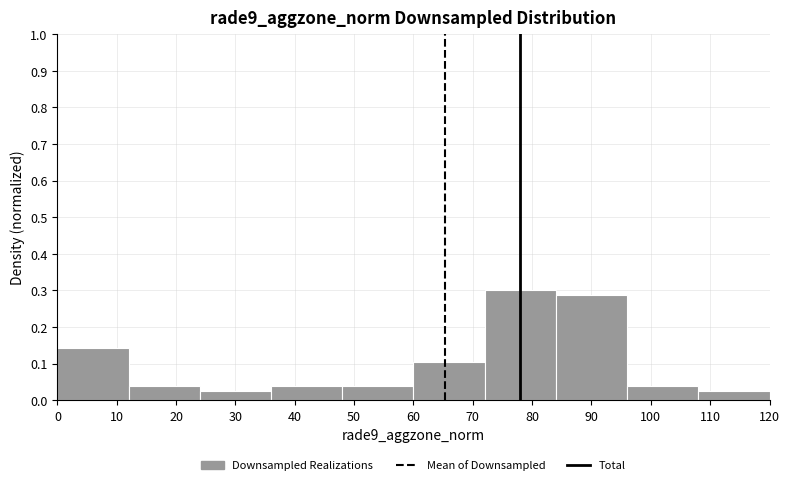

Reading left to right, transcribe this chart: for each bar, give the range it covers on the x-axis and its height. The values are not printed on the chart, so give them approximately, as read against the axis.

0 to 12: 0.14
12 to 24: 0.04
24 to 36: 0.03
36 to 48: 0.04
48 to 60: 0.04
60 to 72: 0.10
72 to 84: 0.30
84 to 96: 0.29
96 to 108: 0.04
108 to 120: 0.03